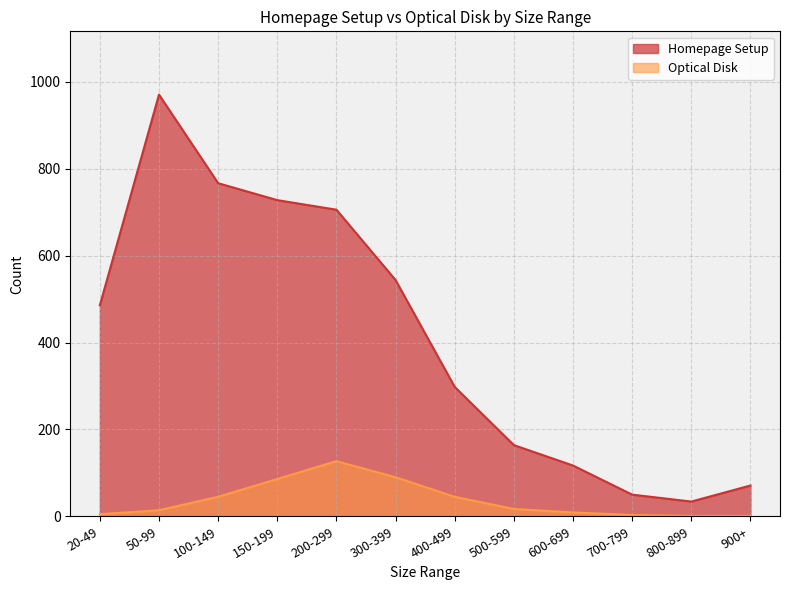

The Homepage Setup series shows 486 at 20-49. True or false?

True